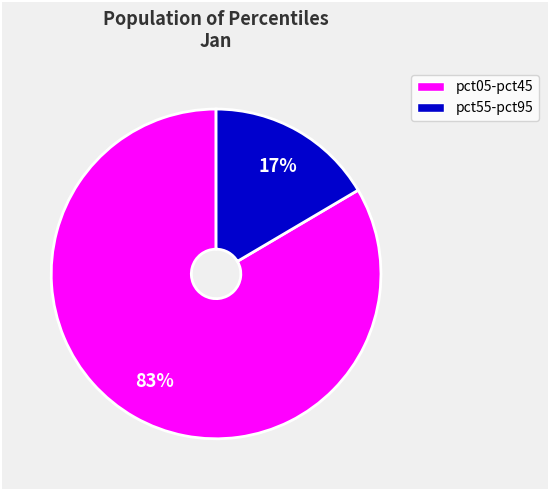

How many slices are in this pie chart?

2